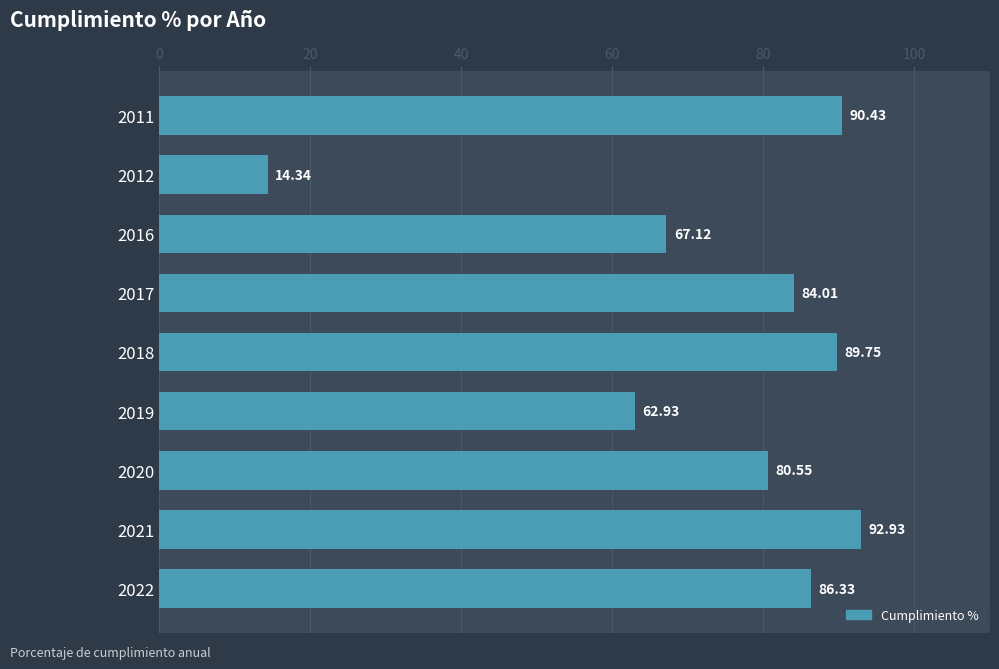

Which has a higher value, 2022 or 2016?

2022